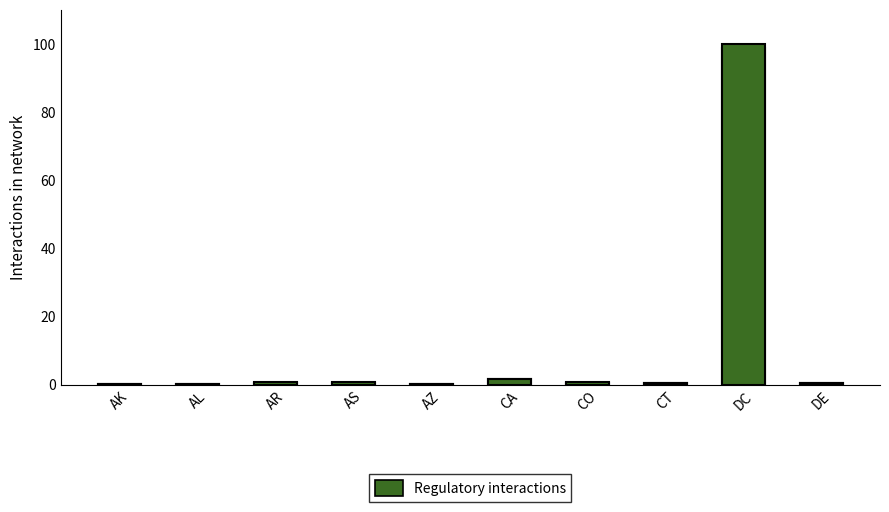

What is the sum of the Regulatory interactions values at CO and DE?

1.1